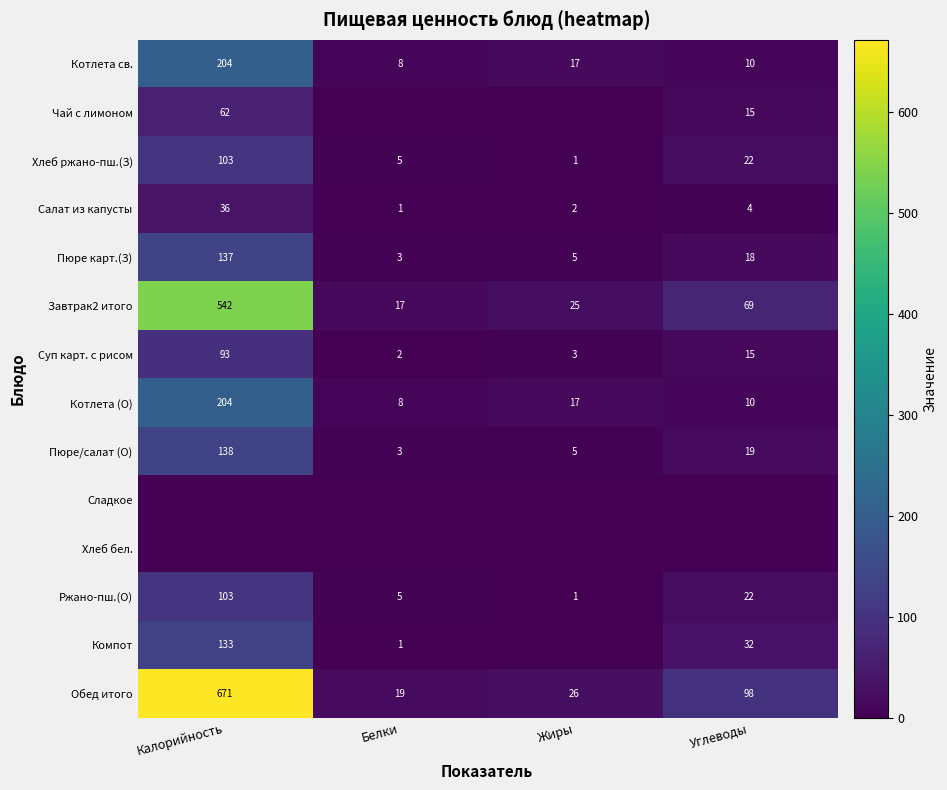

How many distinct data groups are displayed?

14